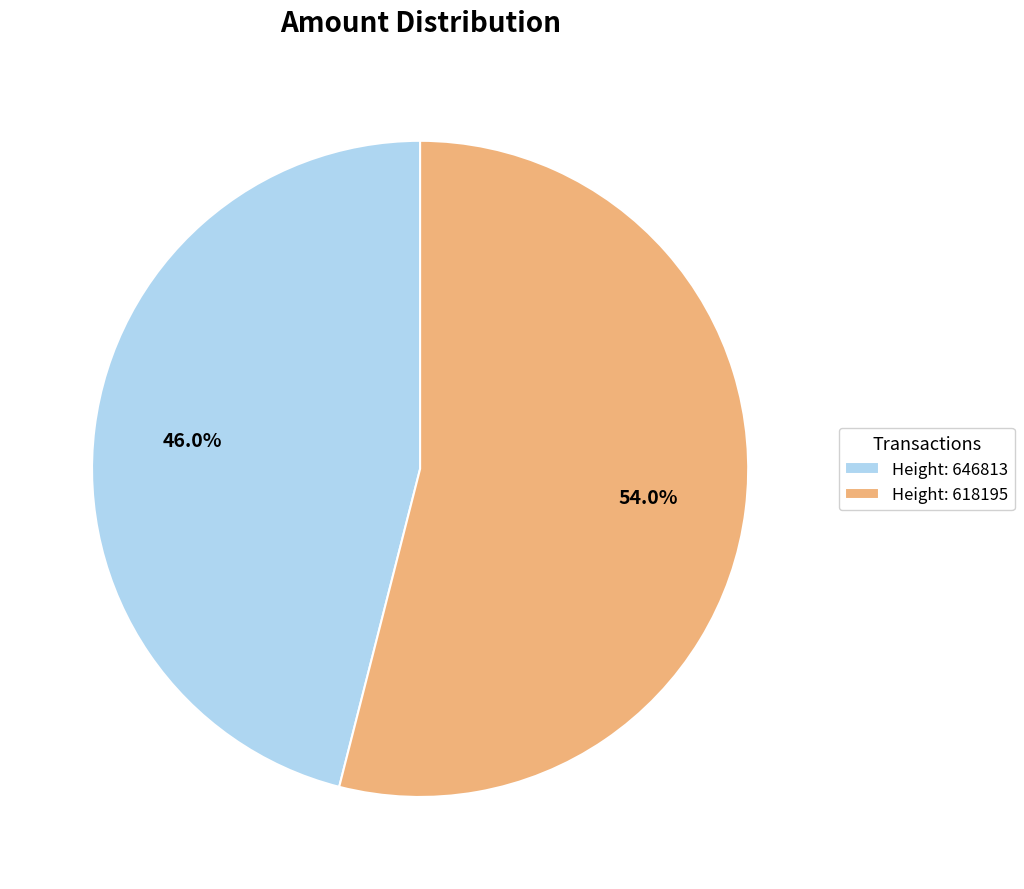

What is the smallest slice in the pie chart?

Height: 646813